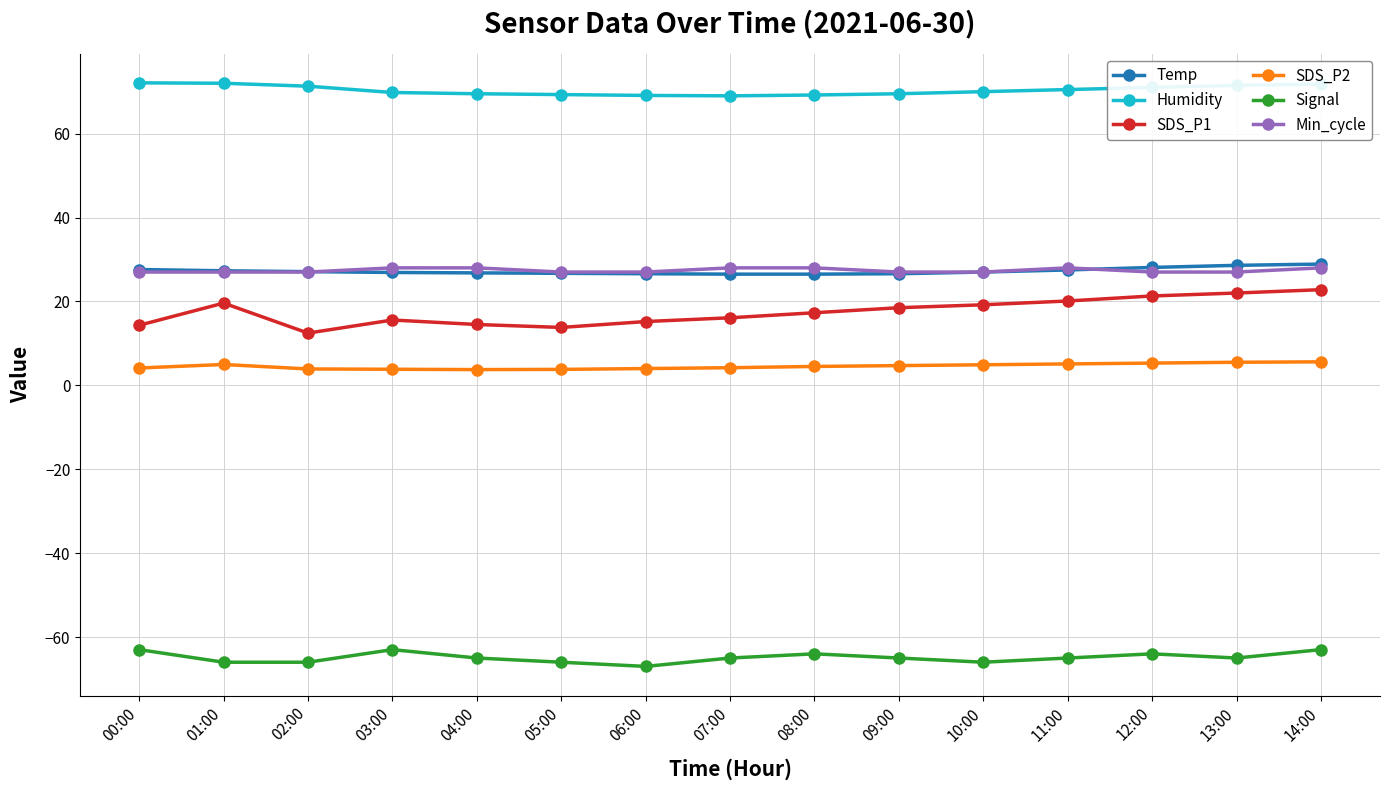

How many values in the SDS_P1 series exceed 17?

8